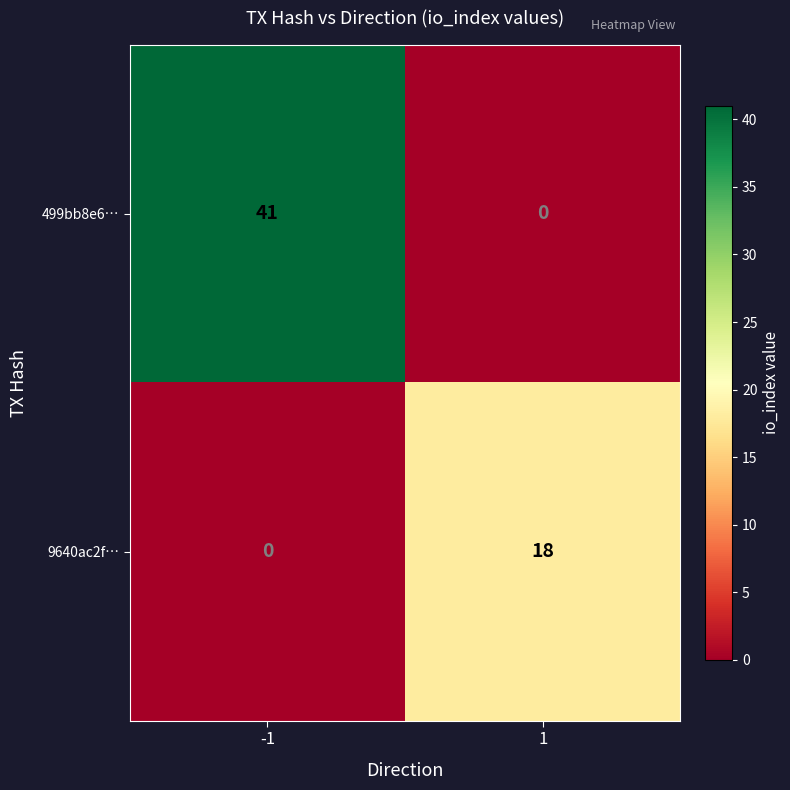

What is the difference between the 499bb8e6… values at 1 and -1?

41